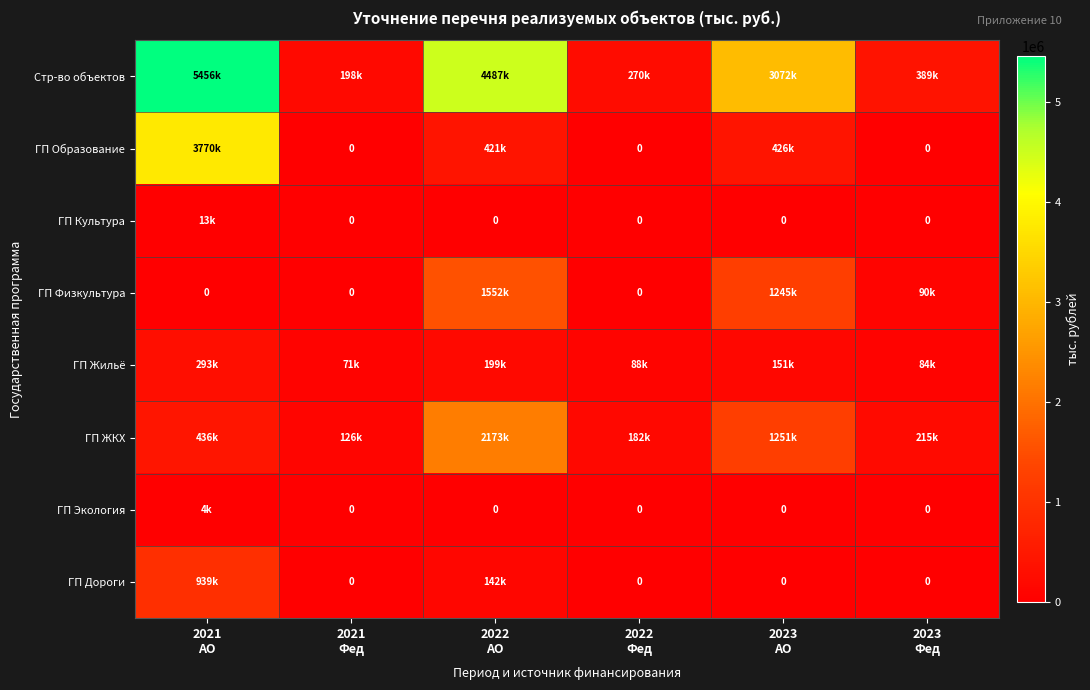

What is the difference between the highest and lowest values at 2023
АО?

3072481.6